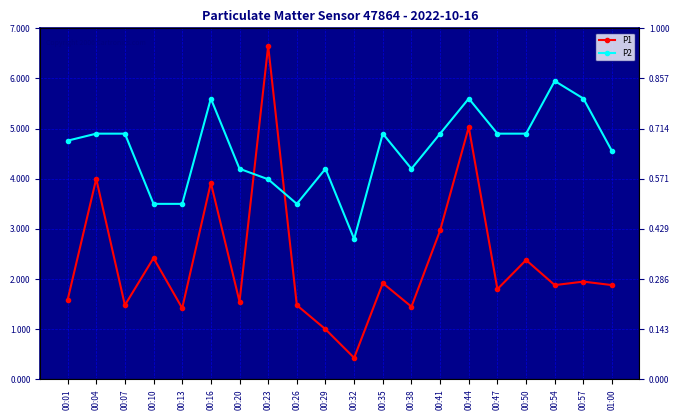

At 00:13, list the series in order from smallest to largest.

P2, P1